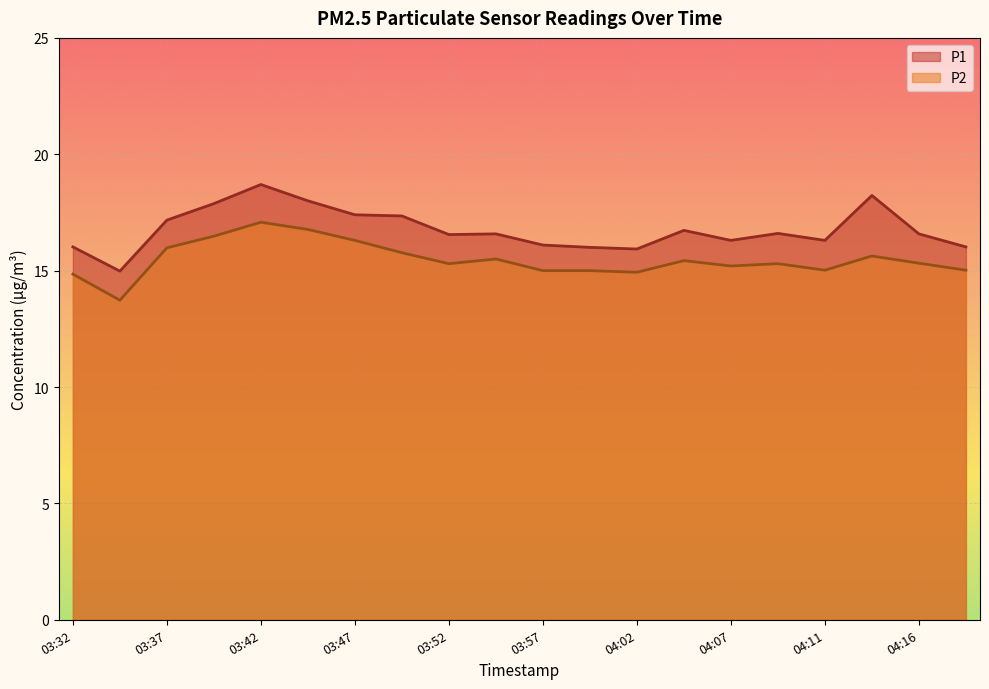

Which series has the widest spread of values?

P1 (line)